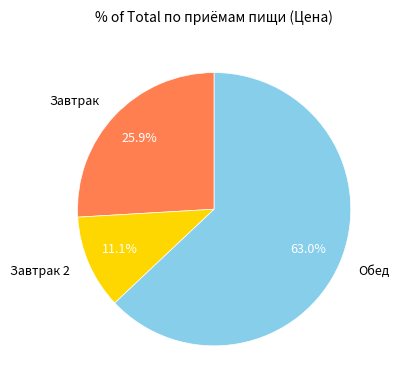

To the nearest percent, what is the difference between the largest and smallest slice percentages?

52%